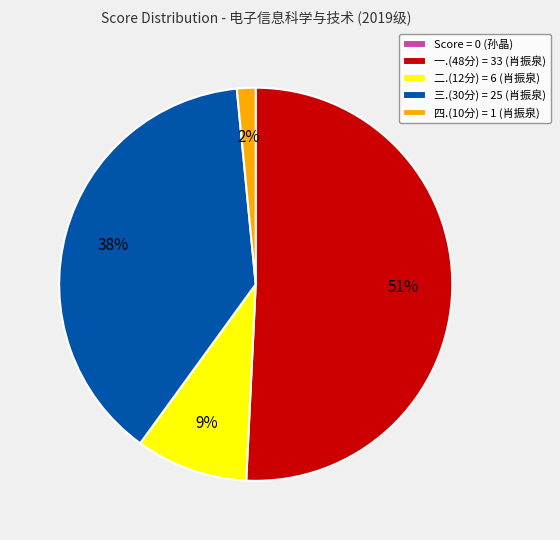

Between 四.(10分) = 1 (肖振泉) and 一.(48分) = 33 (肖振泉), which is larger?

一.(48分) = 33 (肖振泉)